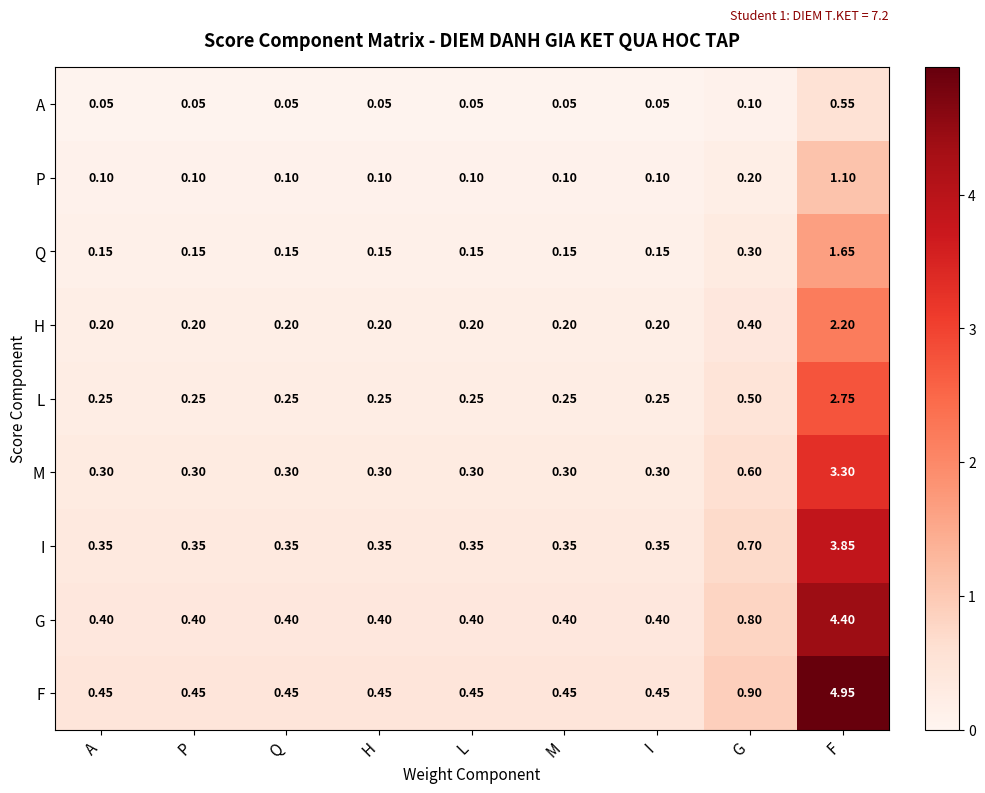

What is the spread (max minus min) of values at L?

0.4